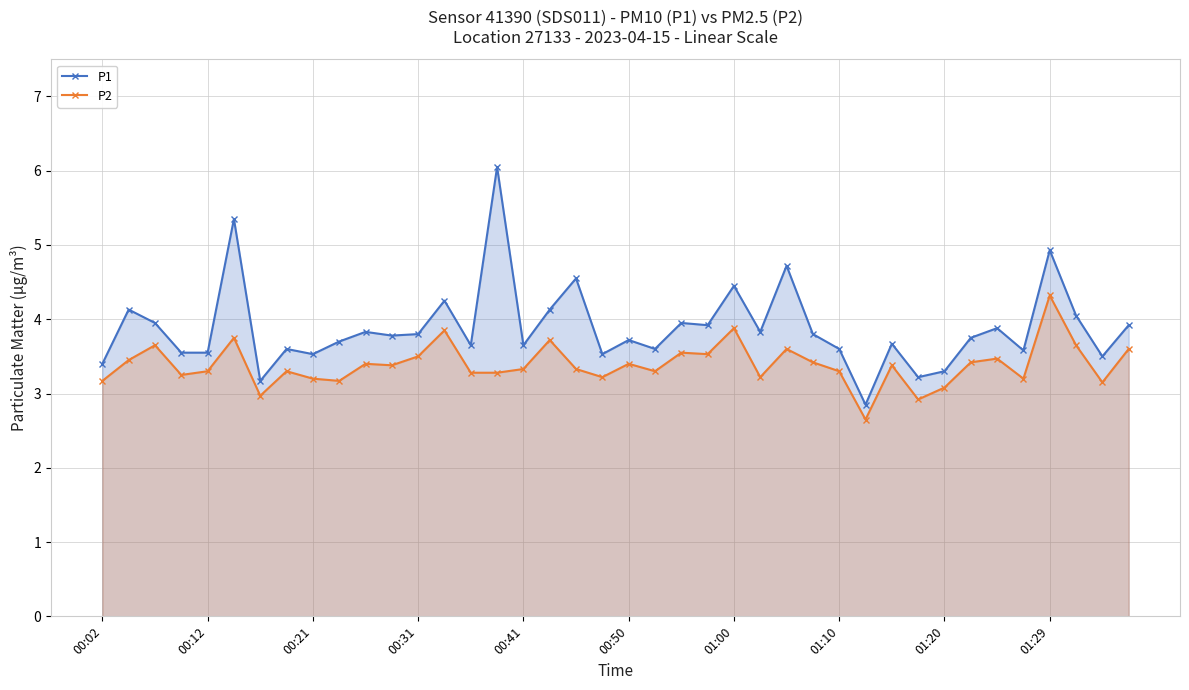

The P1 series shows 3.3 at 01:20. True or false?

True